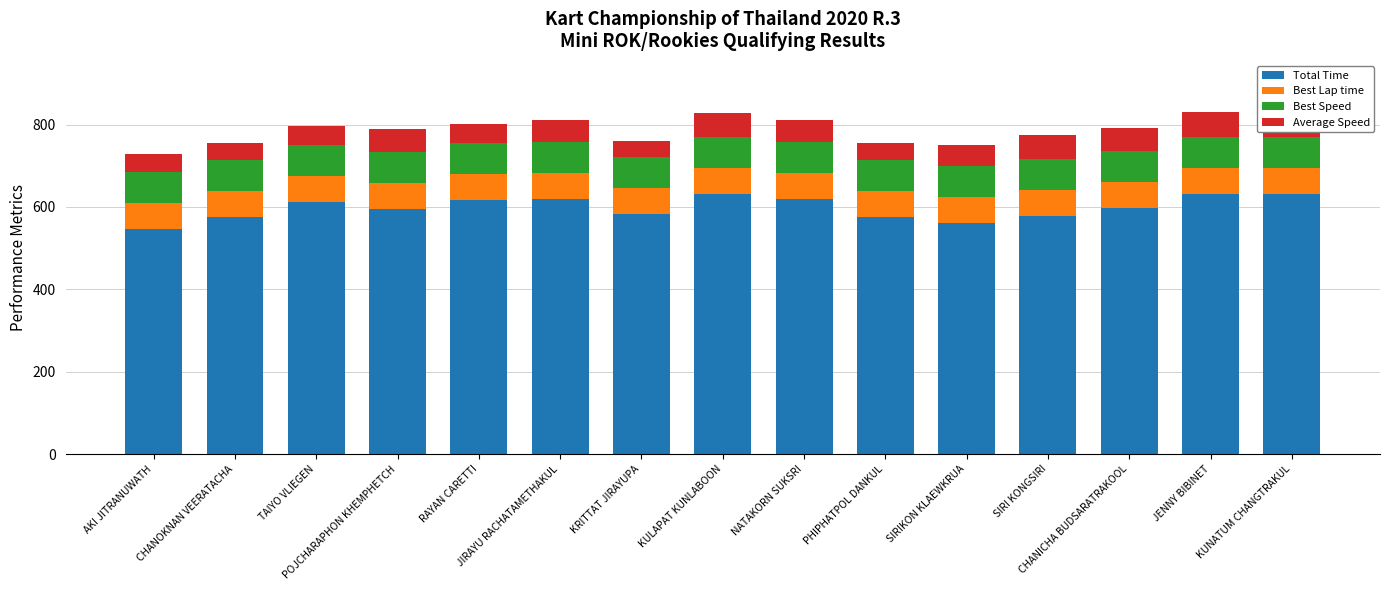

What is the difference between the second highest and minimum values in the Total Time series?

84.7